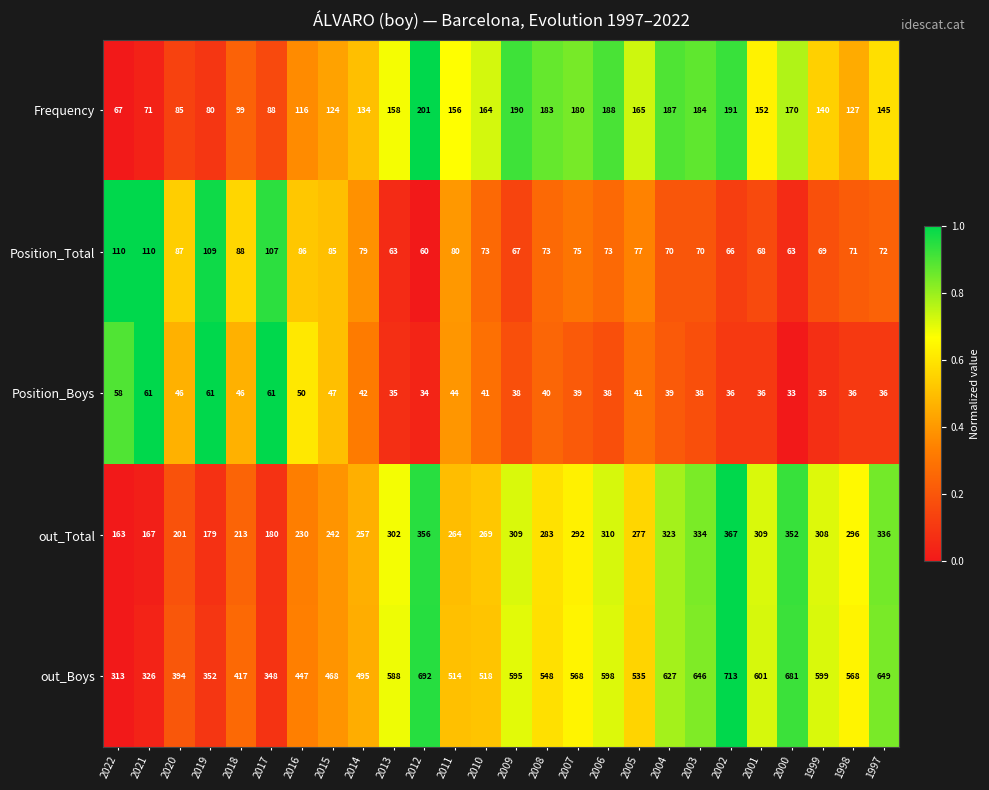

List the series in order of their peak value, highest first.

out_Boys, out_Total, Frequency, Position_Total, Position_Boys